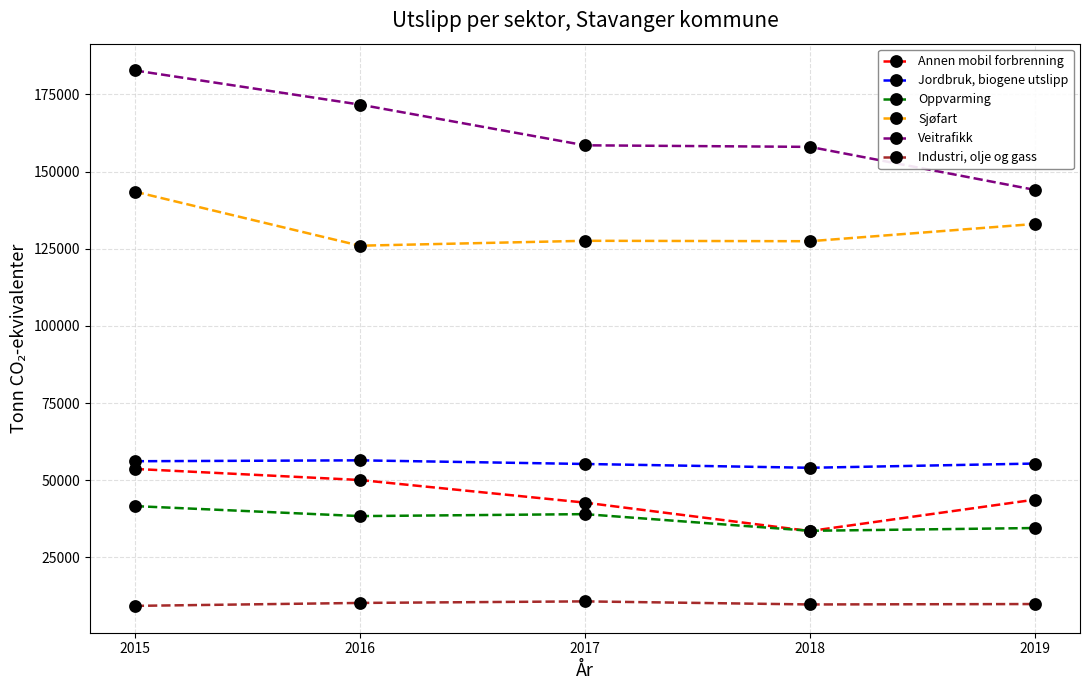

List the series in order of their peak value, lowest first.

Industri, olje og gass, Oppvarming, Annen mobil forbrenning, Jordbruk, biogene utslipp, Sjøfart, Veitrafikk